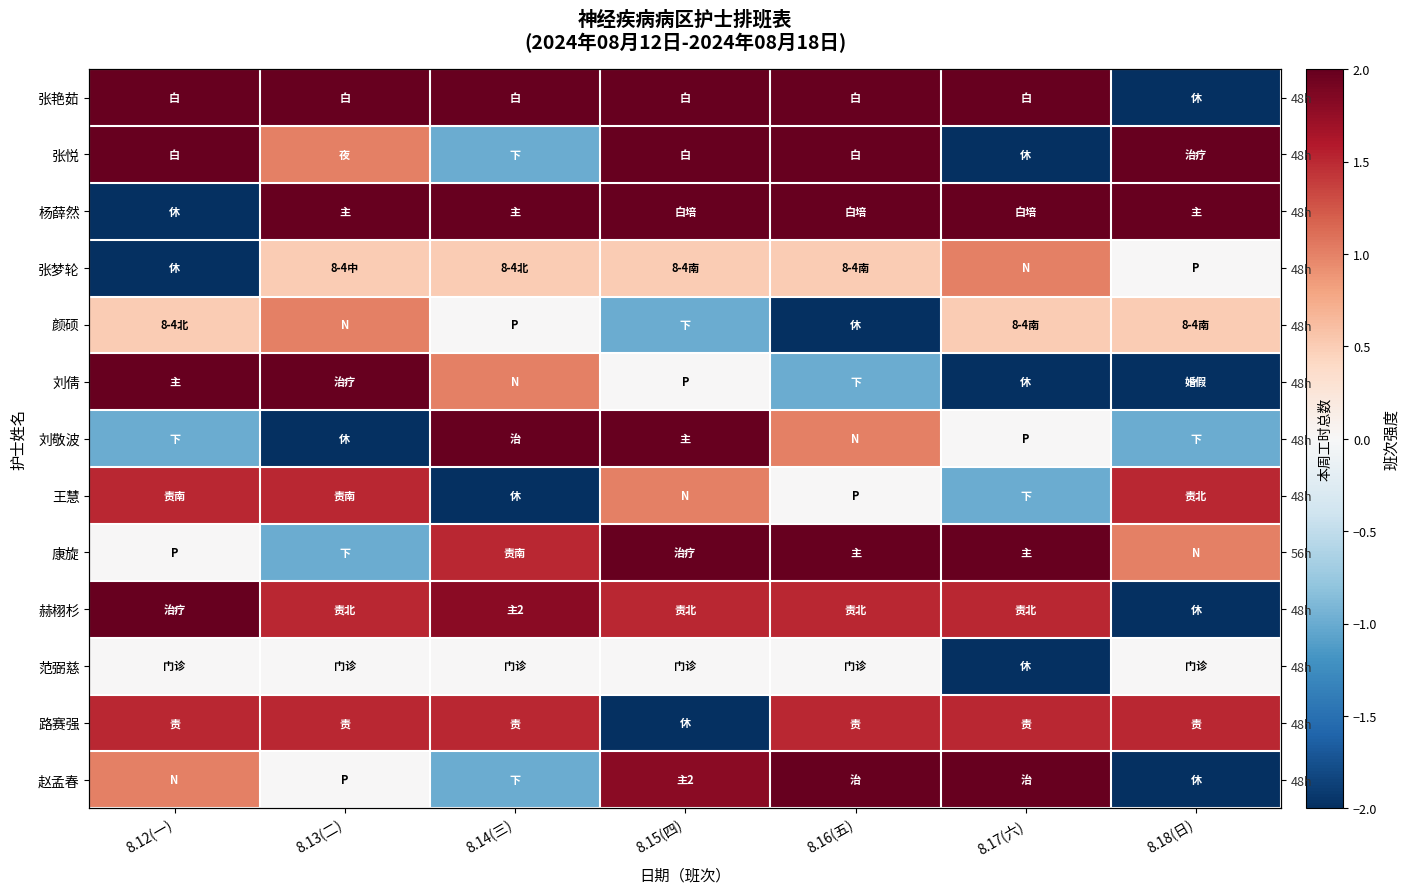

What is the sum of the 路赛强 values at 8.16(五) and 8.17(六)?

3.0